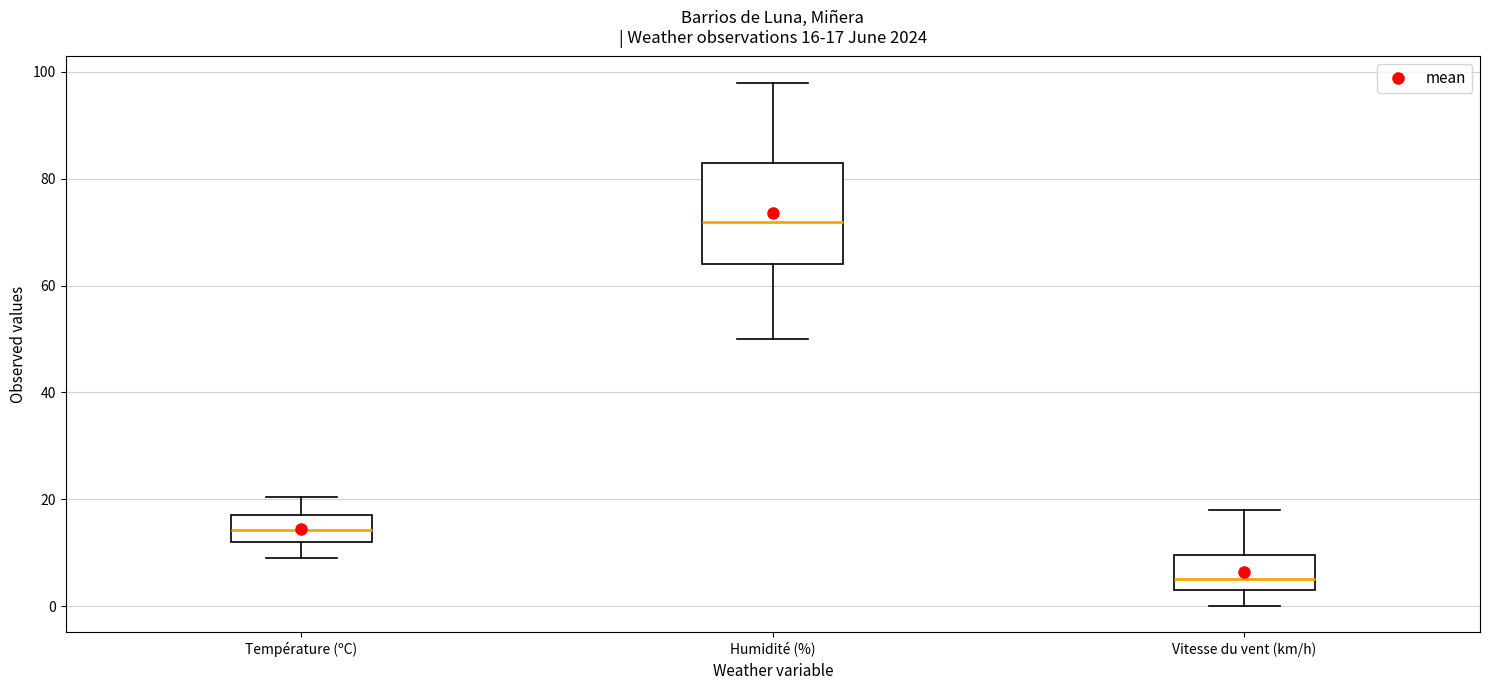

Which box has the lowest median line?

Vitesse du vent (km/h)